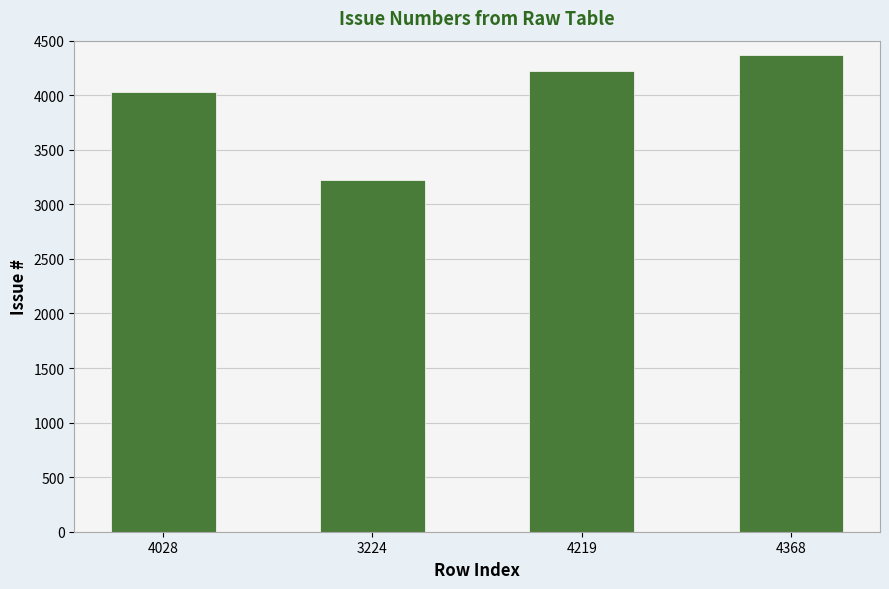

What is the difference between the values at 3224 and 4368?

1144